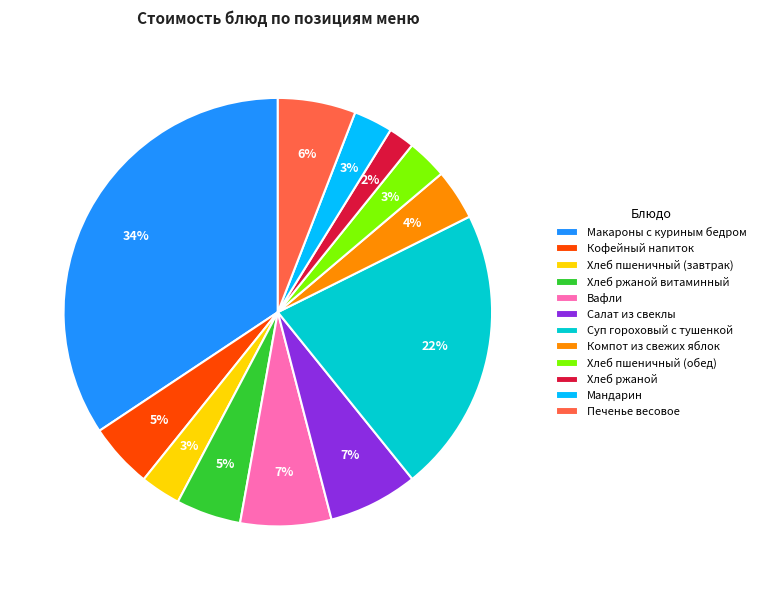

True or false: Печенье весовое accounts for 6% of the total.

True